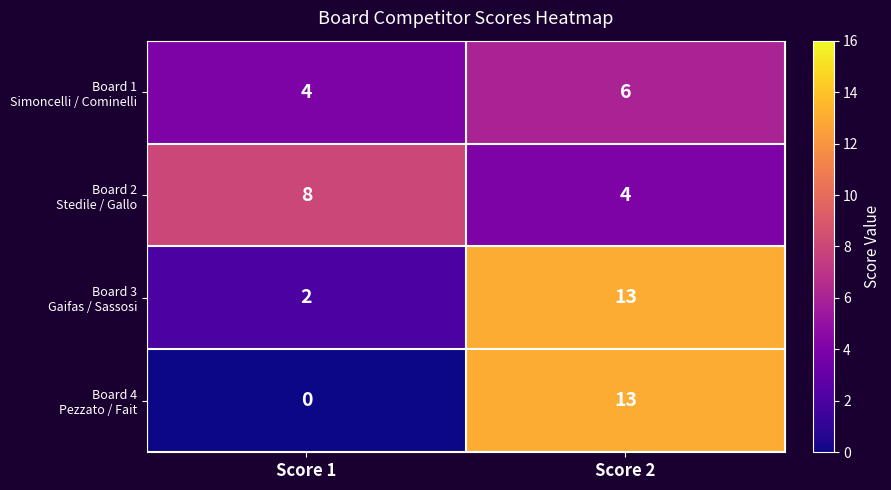

At which category is the sum across all series the highest?

Score 2